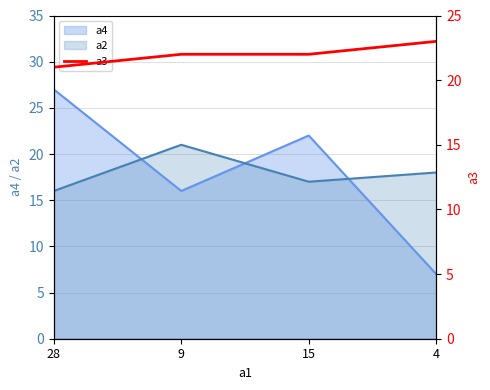

What is the average value?

22